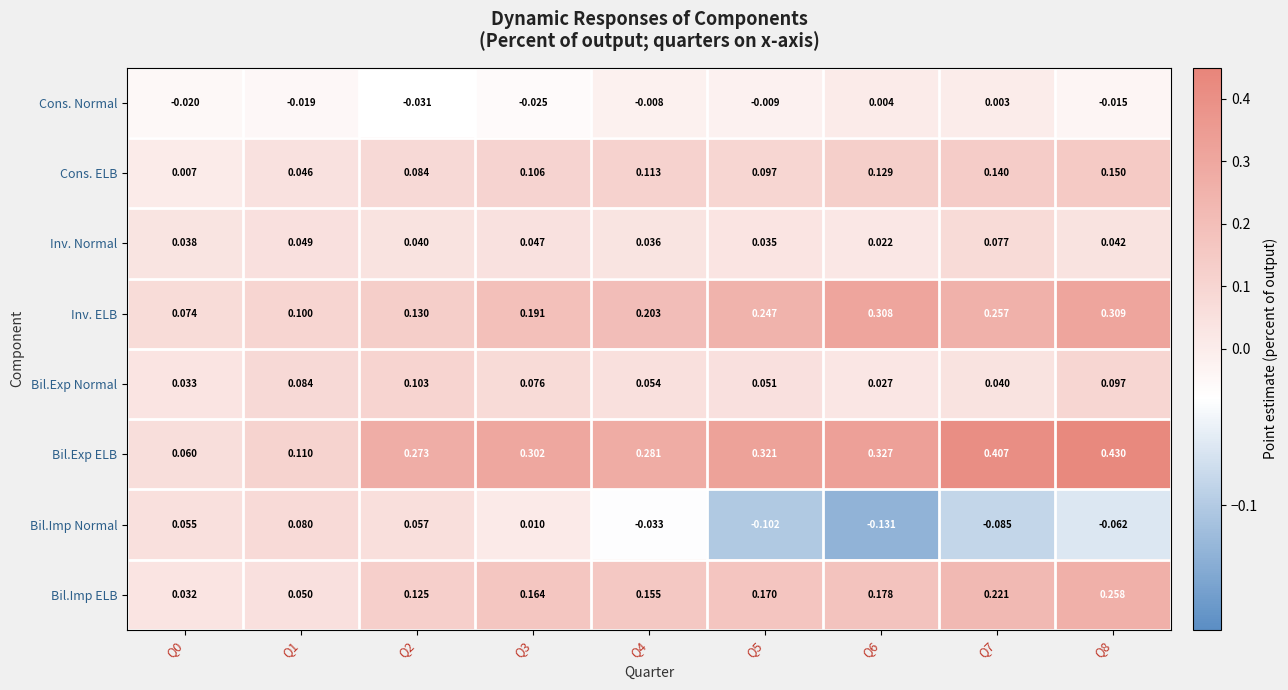

Which series has the largest total across all categories?

Bil.Exp ELB